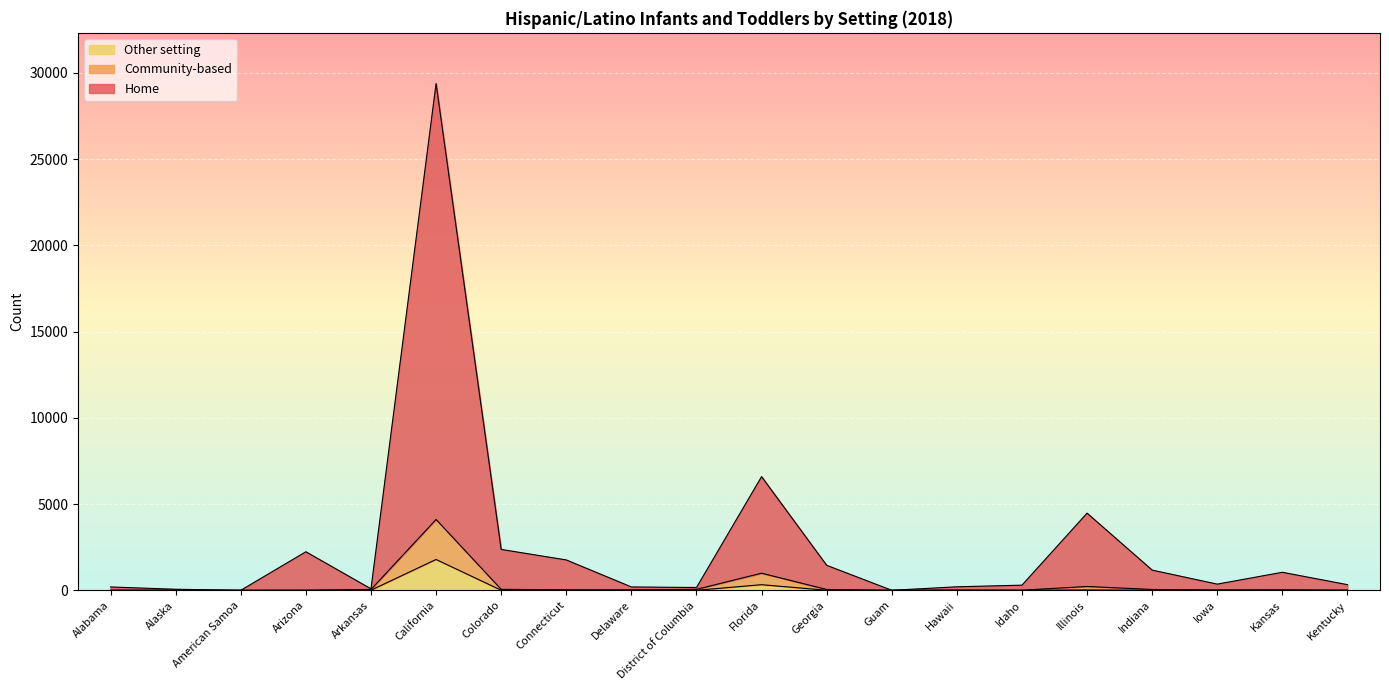

True or false: Community-based and Home cross at least once.

False